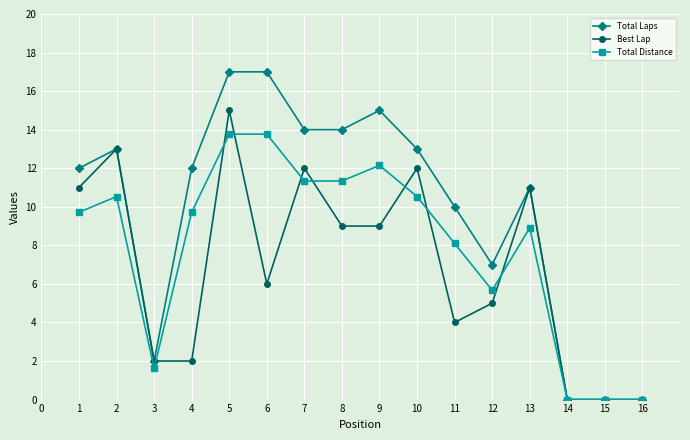

How many values in the Best Lap series are below 9?

8